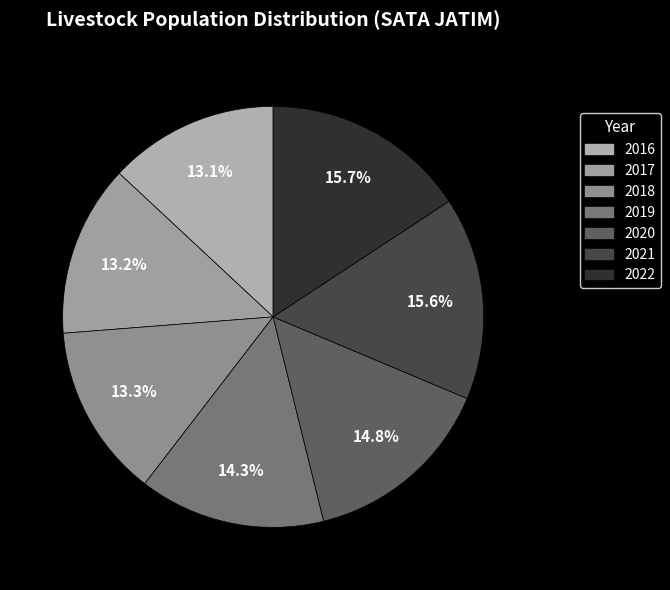

What percentage is the 2018 slice, to the nearest percent?

13%